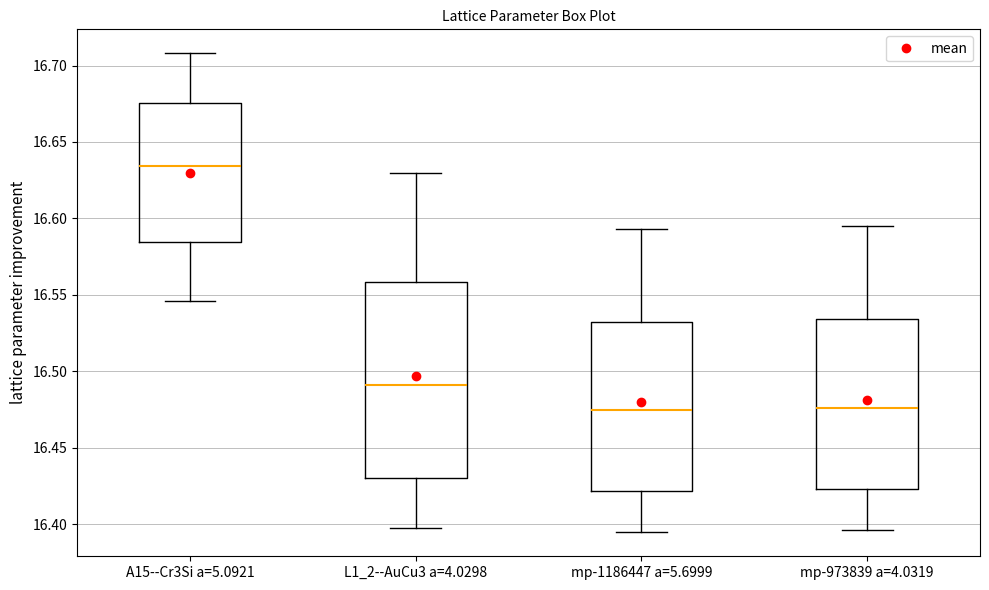

Where does the lower whisker of the box for mp-1186447 a=5.6999 end on the y-axis? The values are not printed on the chart, so give them approximately, as read against the axis.

16.395